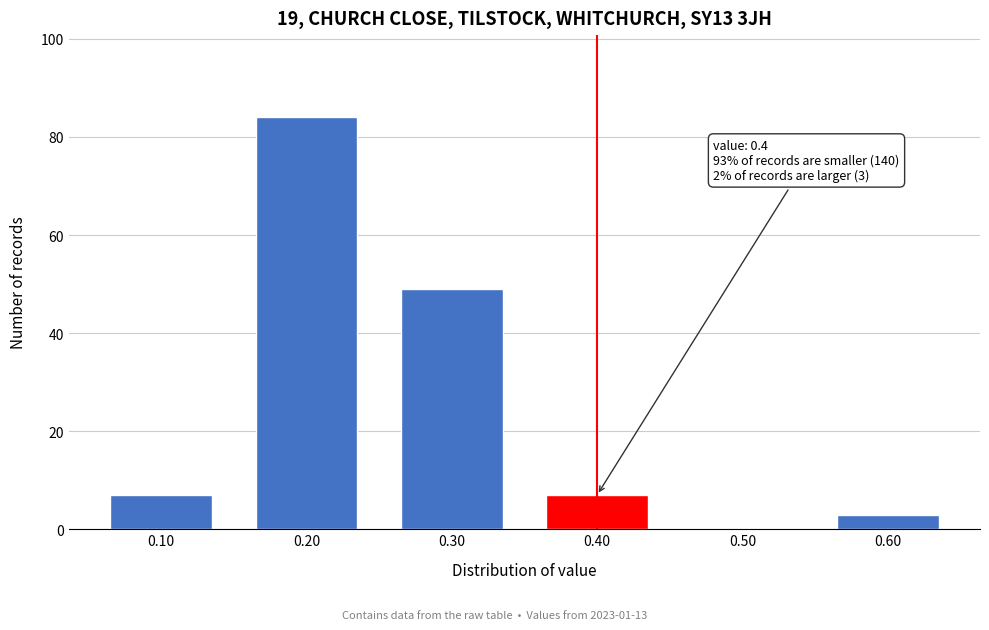

Reading right to left, what are all the values shown in this chart?

0.60=3	0.50=0	0.40=7	0.30=49	0.20=84	0.10=7